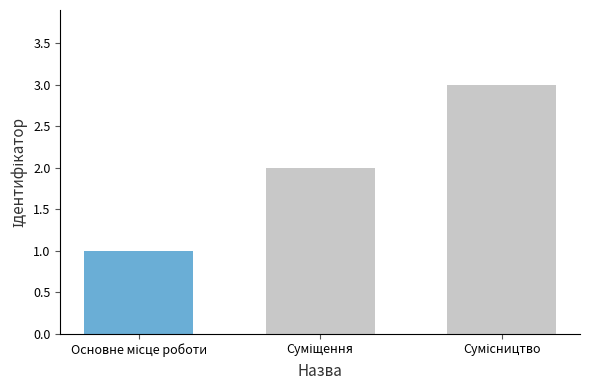

Count the number of data series in this chart.

1